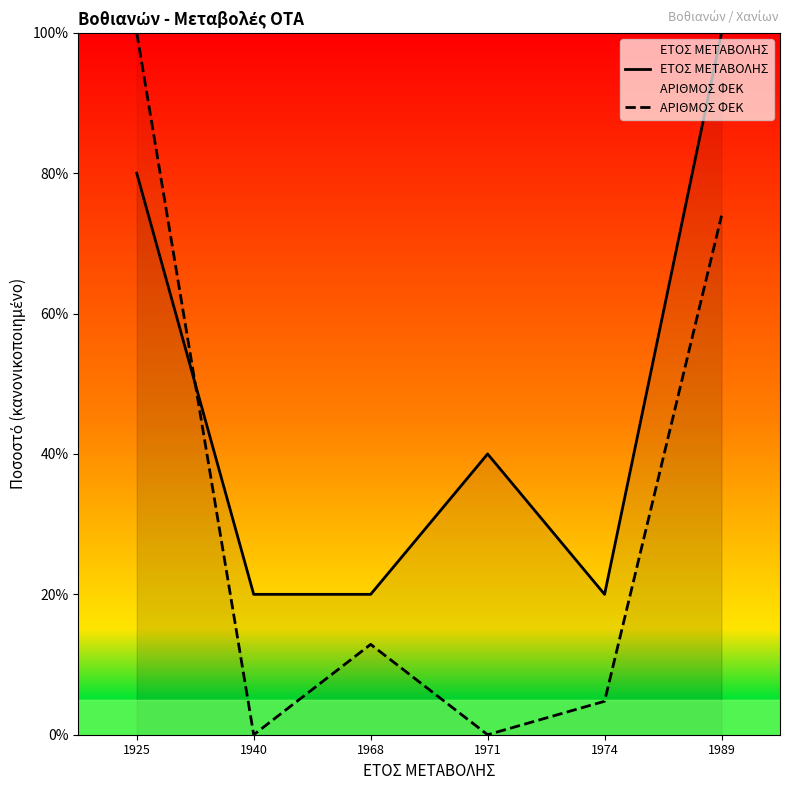

Where is ΕΤΟΣ ΜΕΤΑΒΟΛΗΣ nearest to the value 60?

1925